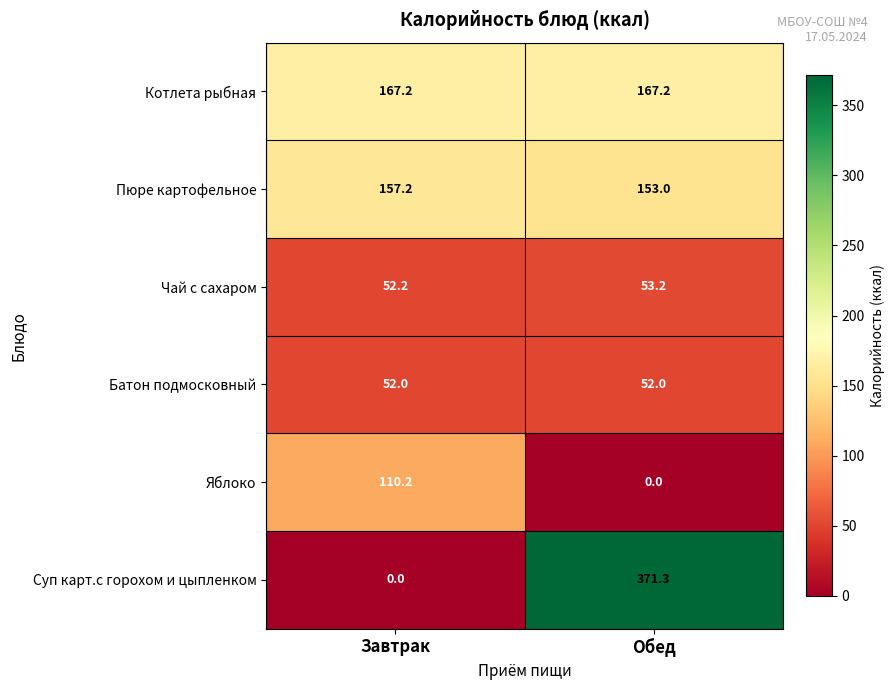

At Обед, list the series in order from largest to smallest.

Суп карт.с горохом и цыпленком, Котлета рыбная, Пюре картофельное, Чай с сахаром, Батон подмосковный, Яблоко